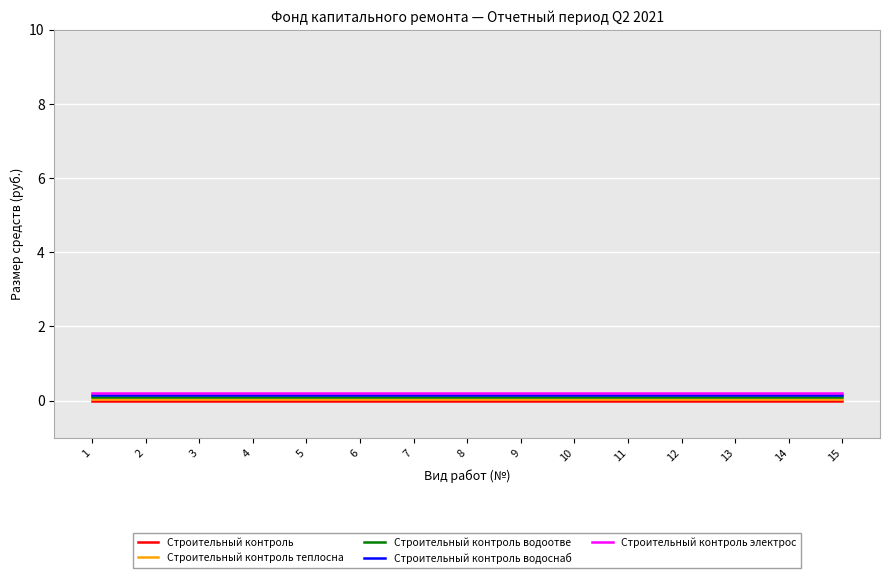

True or false: Строительный контроль водоснаб and Строительный контроль cross at least once.

False